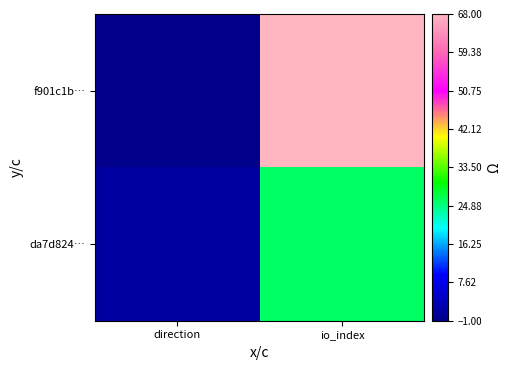

Reading left to right, list all the values displayed in this chart.

f901c1b…: direction=-1	io_index=68
da7d824…: direction=1	io_index=26